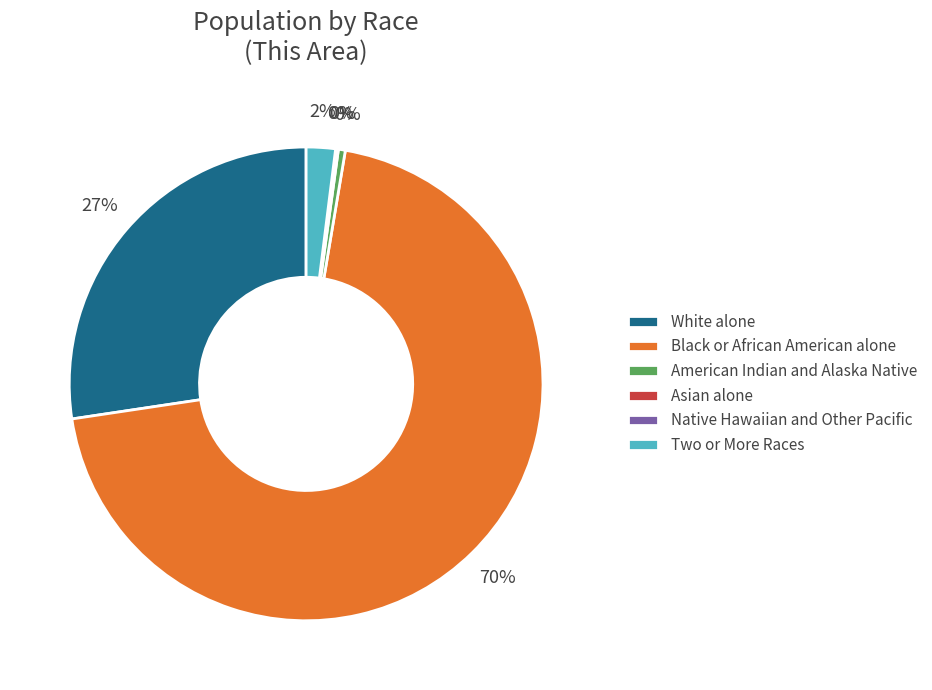

Which slice represents more than half of the pie?

Black or African American alone